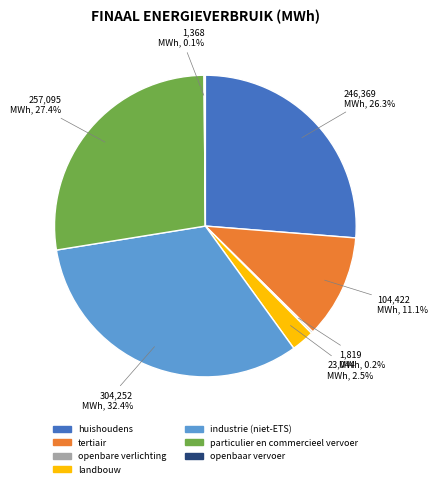

What percentage is NOT represented by industrie (niet-ETS)?

67.6%